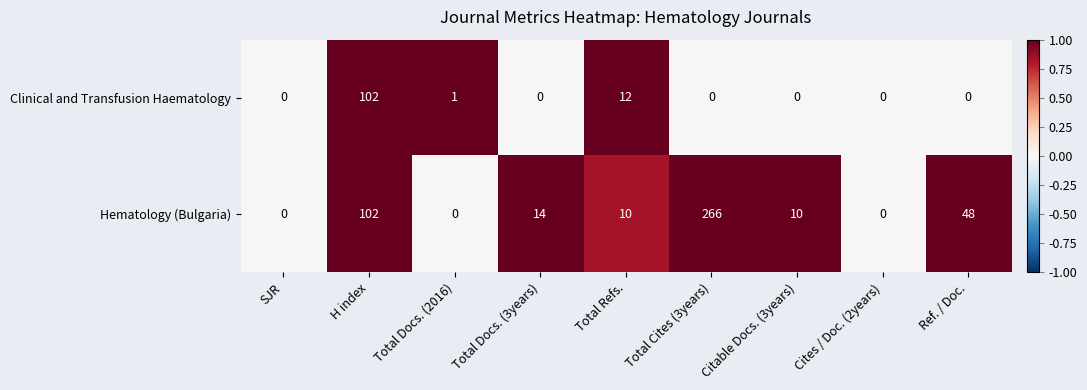

Which series has the largest range (max minus min)?

Hematology (Bulgaria)